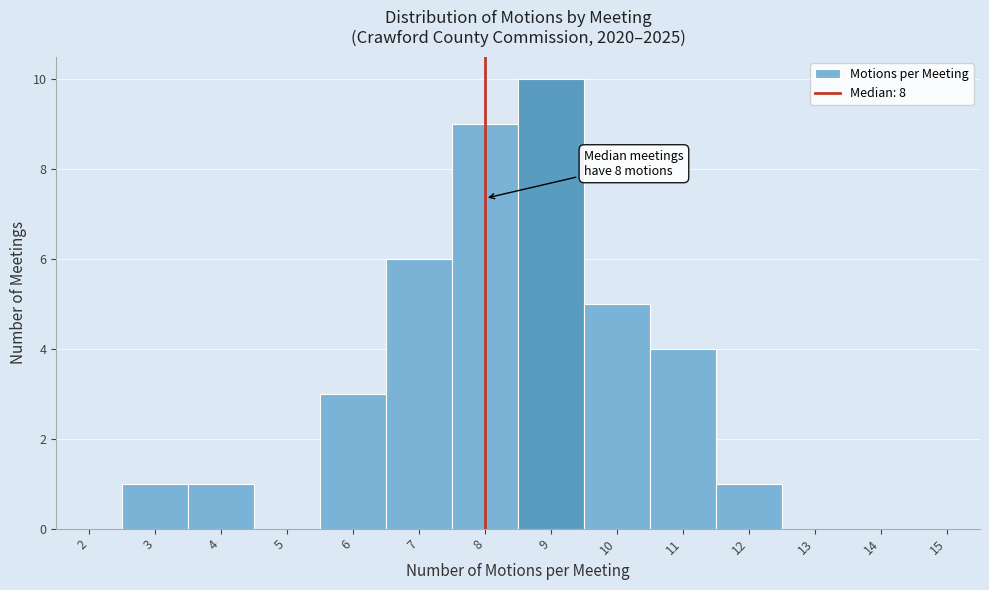

Reading left to right, transcribe all the data shown in this chart.

2=0	3=1	4=1	5=0	6=3	7=6	8=9	9=10	10=5	11=4	12=1	13=0	14=0	15=0